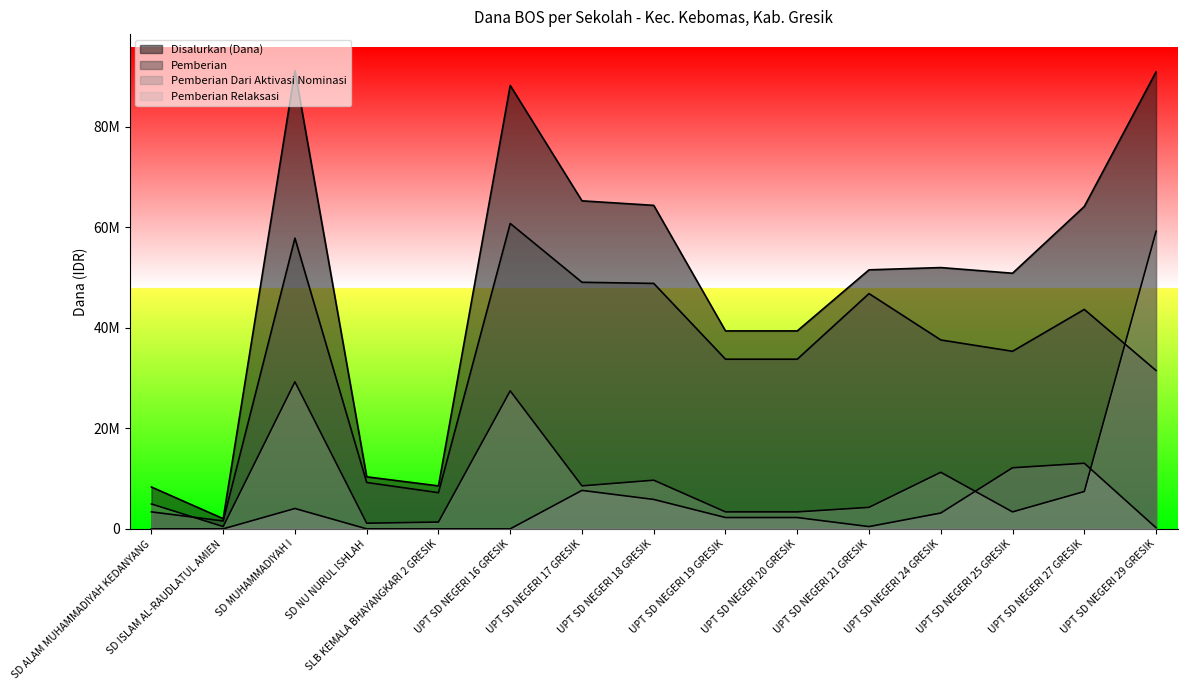

At which category does Disalurkan (Dana) reach its first local valley?

SD ISLAM AL-RAUDLATUL AMIEN